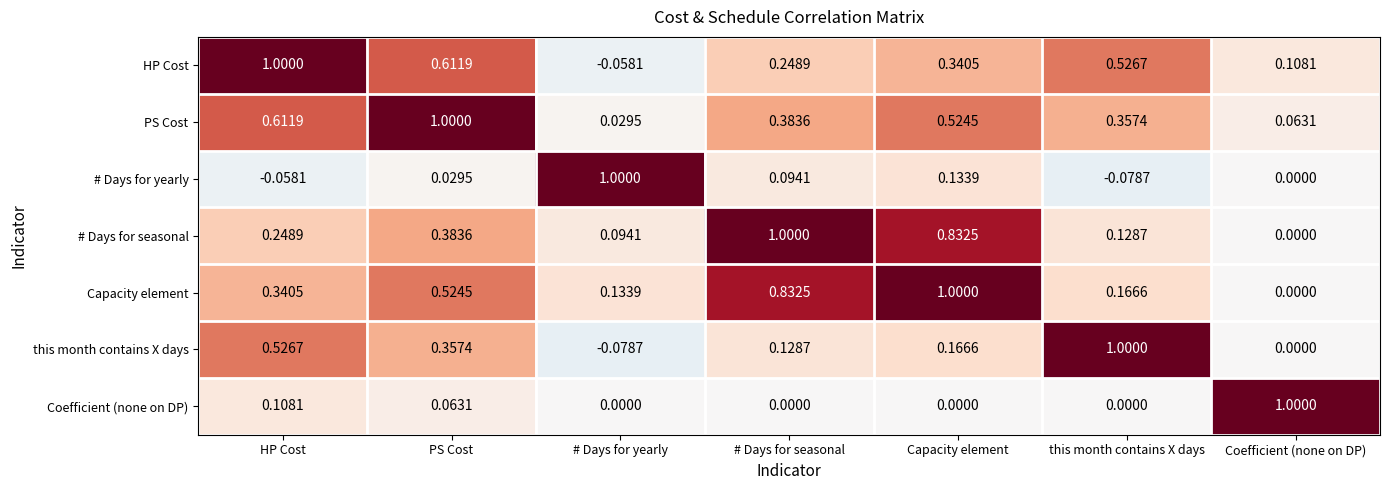

Rank the series at HP Cost from highest to lowest value.

HP Cost, PS Cost, this month contains X days, Capacity element, # Days for seasonal, Coefficient (none on DP), # Days for yearly